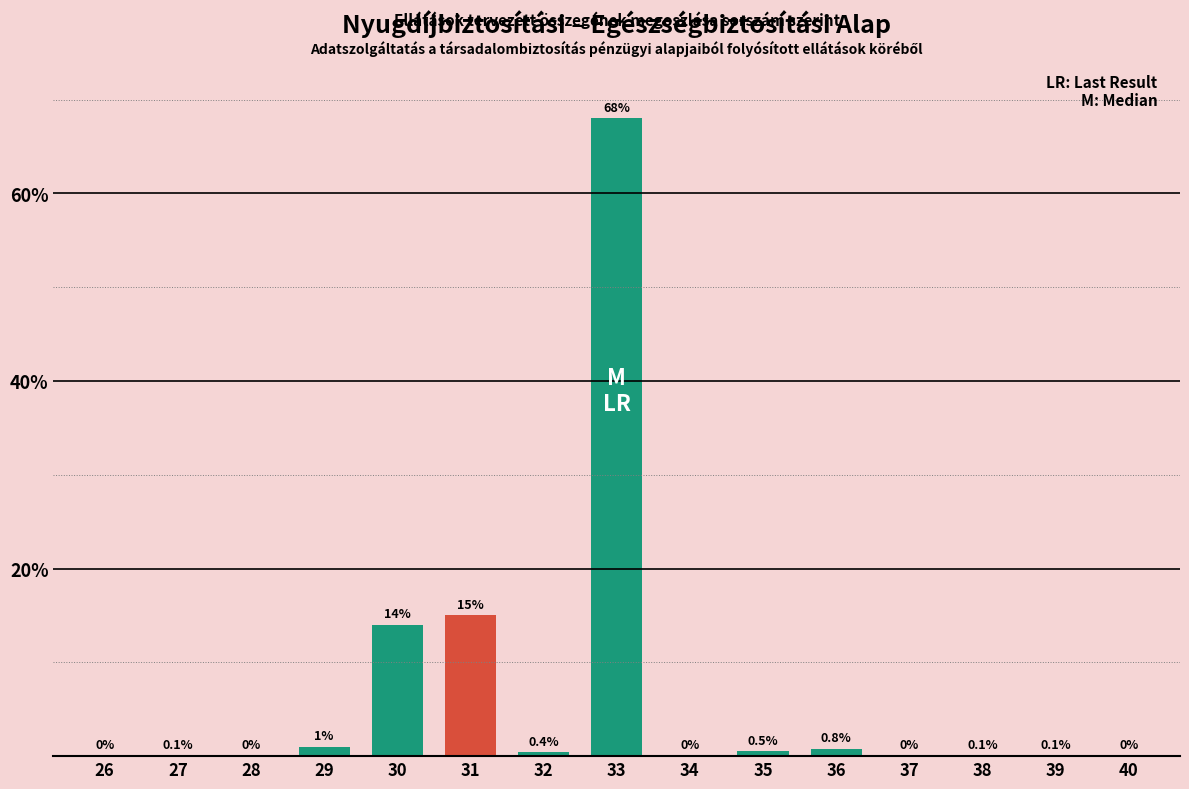

Reading left to right, transcribe all the data shown in this chart.

26=0.0	27=0.1	28=0.0	29=1.0	30=14.0	31=15.0	32=0.4	33=68.0	34=0.0	35=0.5	36=0.8	37=0.0	38=0.1	39=0.1	40=0.0